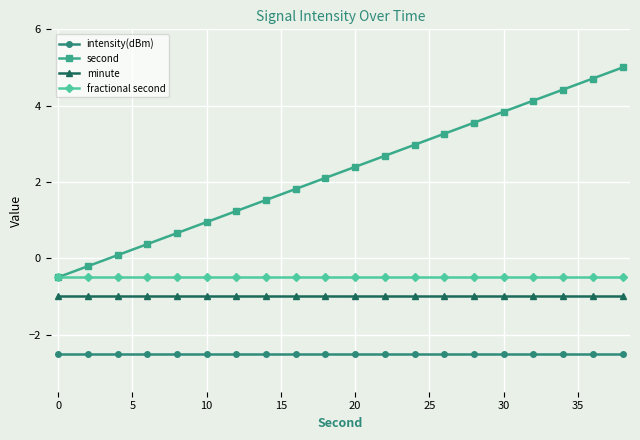

Reading left to right, transcribe all the data shown in this chart.

intensity(dBm): -2.5	-2.5	-2.5	-2.5	-2.5	-2.5	-2.5	-2.5	-2.5	-2.5	-2.5	-2.5	-2.5	-2.5	-2.5	-2.5	-2.5	-2.5	-2.5	-2.5
second: -0.5	-0.2	0.1	0.4	0.7	0.9	1.2	1.5	1.8	2.1	2.4	2.7	3.0	3.3	3.6	3.8	4.1	4.4	4.7	5.0
minute: -1.0	-1.0	-1.0	-1.0	-1.0	-1.0	-1.0	-1.0	-1.0	-1.0	-1.0	-1.0	-1.0	-1.0	-1.0	-1.0	-1.0	-1.0	-1.0	-1.0
fractional second: -0.5	-0.5	-0.5	-0.5	-0.5	-0.5	-0.5	-0.5	-0.5	-0.5	-0.5	-0.5	-0.5	-0.5	-0.5	-0.5	-0.5	-0.5	-0.5	-0.5